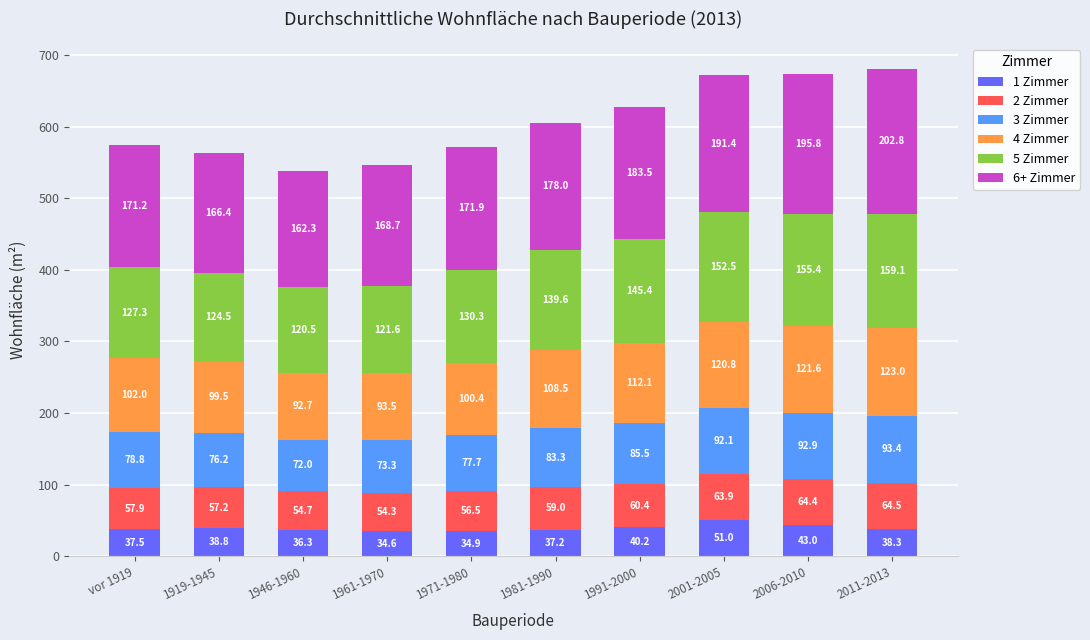

Where is 1 Zimmer nearest to the value 42?

2006-2010